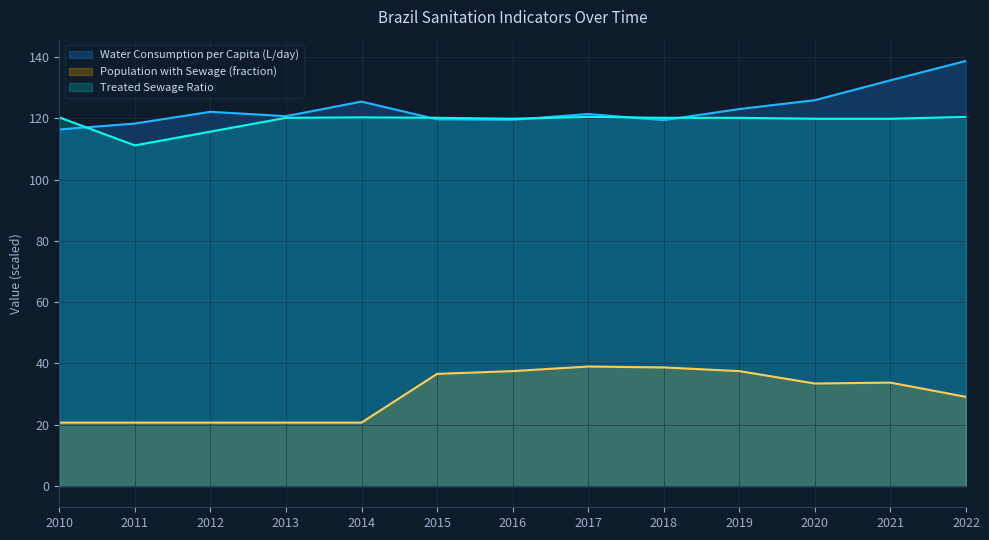

Reading left to right, what are all the values shown in this chart?

Water Consumption per Capita (L/day): 116.4	118.3	122.1	120.7	125.5	119.7	119.5	121.4	119.4	123.0	125.9	132.4	138.7
Population with Sewage (fraction): 20.7	20.7	20.7	20.7	20.7	36.6	37.5	39.0	38.7	37.5	33.5	33.8	29.1
Treated Sewage Ratio: 120.3	111.2	115.7	120.2	120.3	120.2	119.9	120.5	120.2	120.2	119.9	119.9	120.5